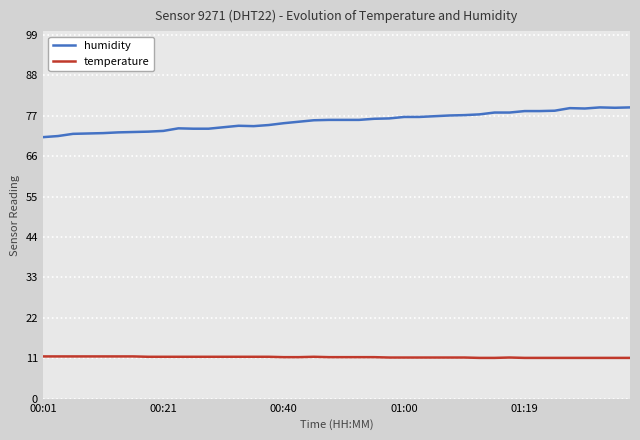

Which series has the largest total across all categories?

humidity